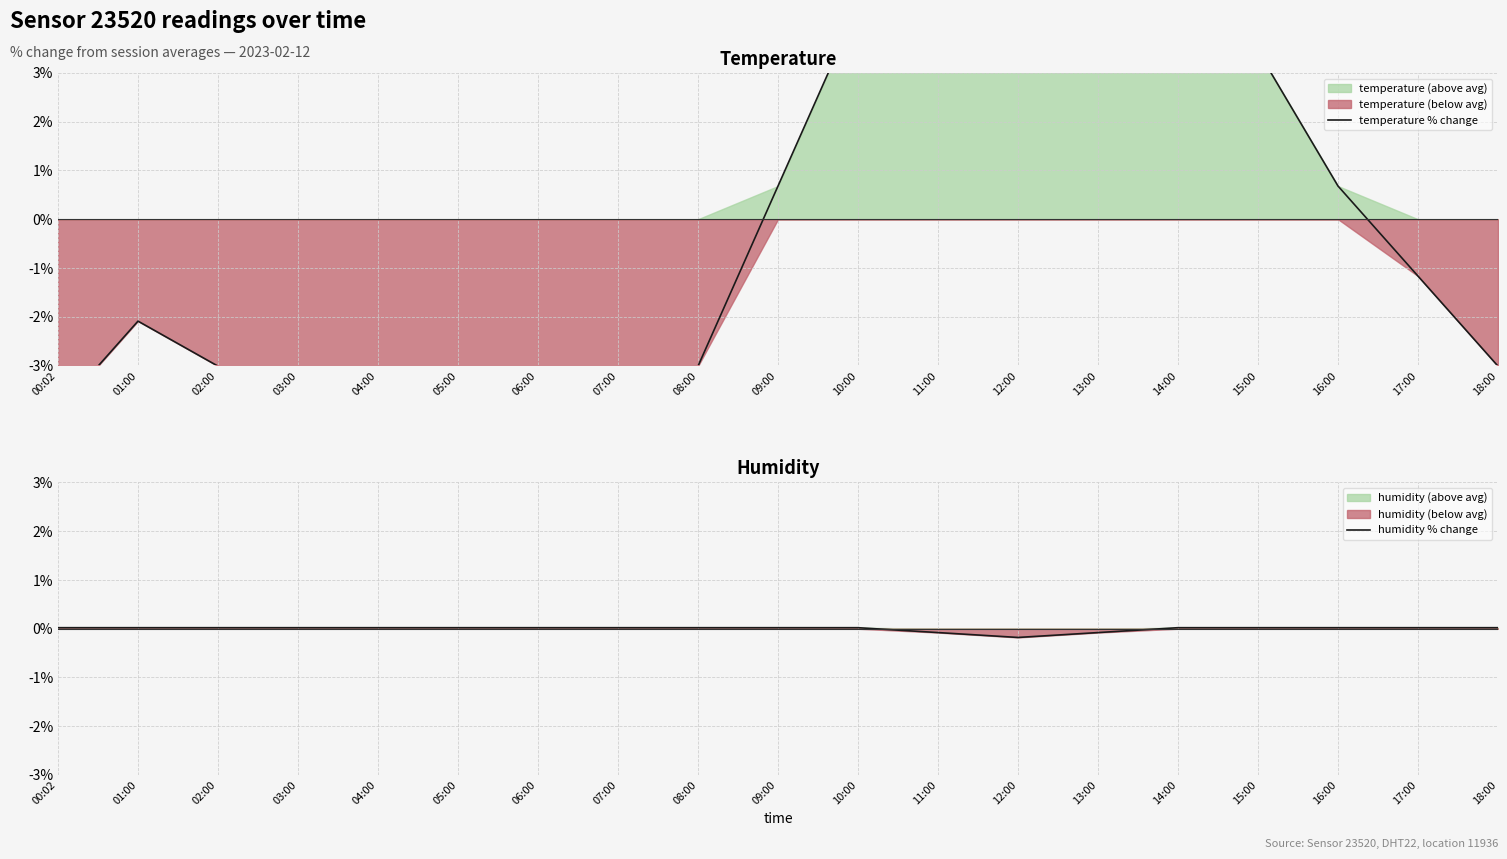

Where do temperature % change and humidity % change first cross each other?

08:00 and 09:00